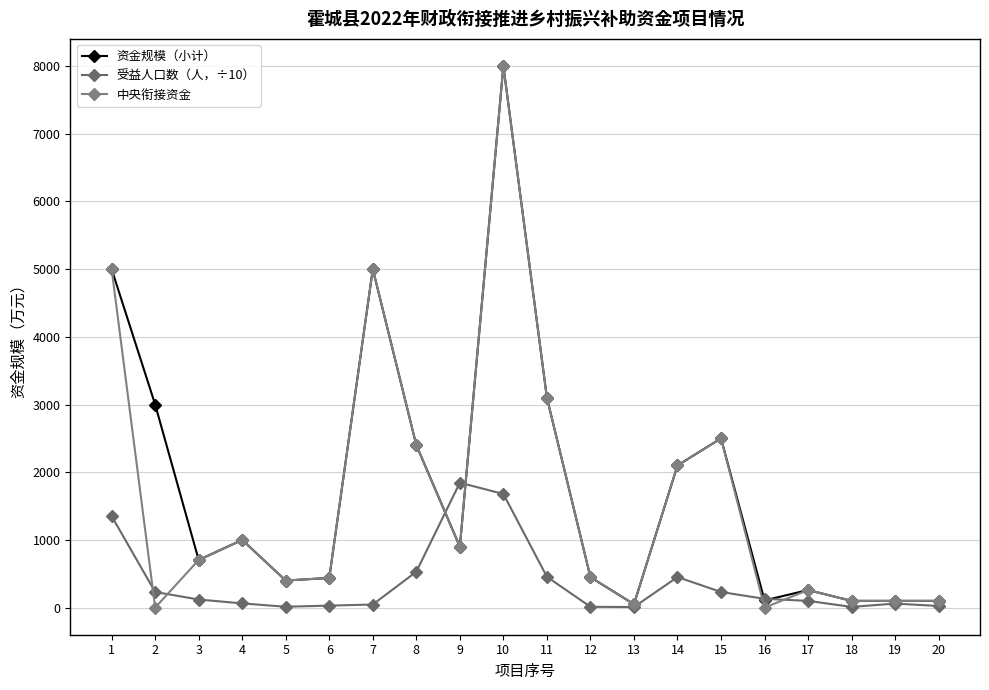

True or false: 受益人口数（人，÷10） has a value of 20.4 at 12.

False